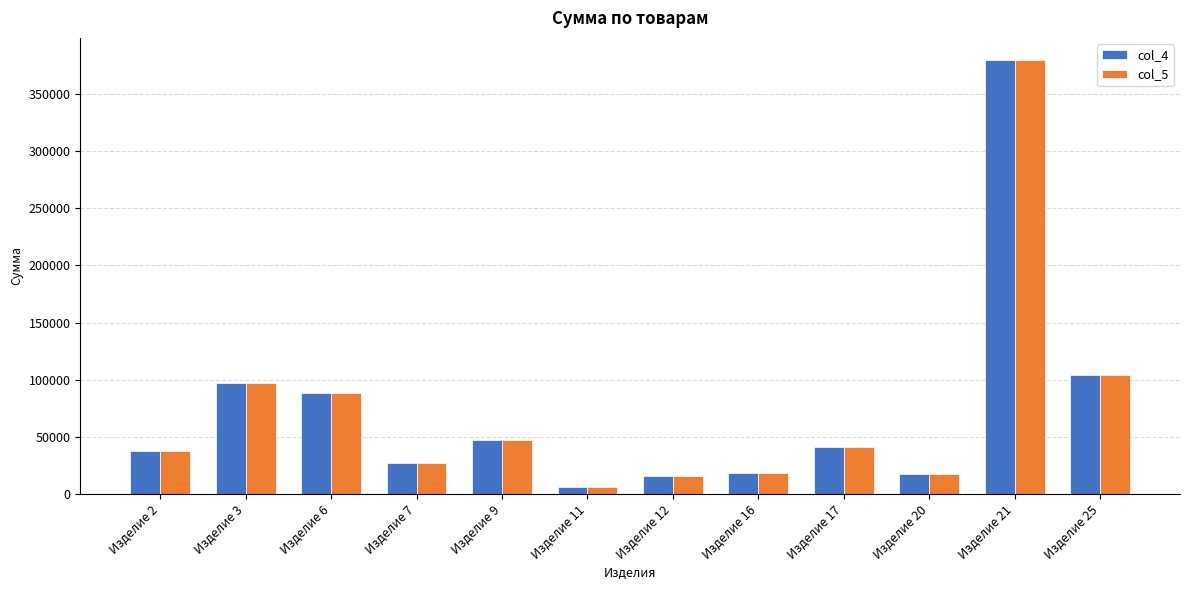

What is the value of the col_5 bar at the 5th from the left?

47496